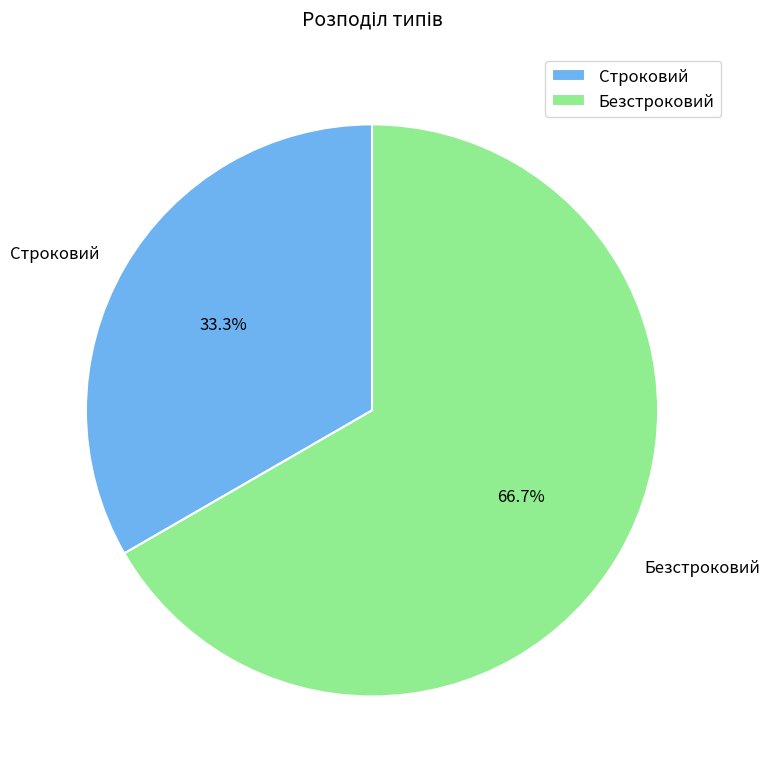

Is there a majority slice in this chart?

Yes